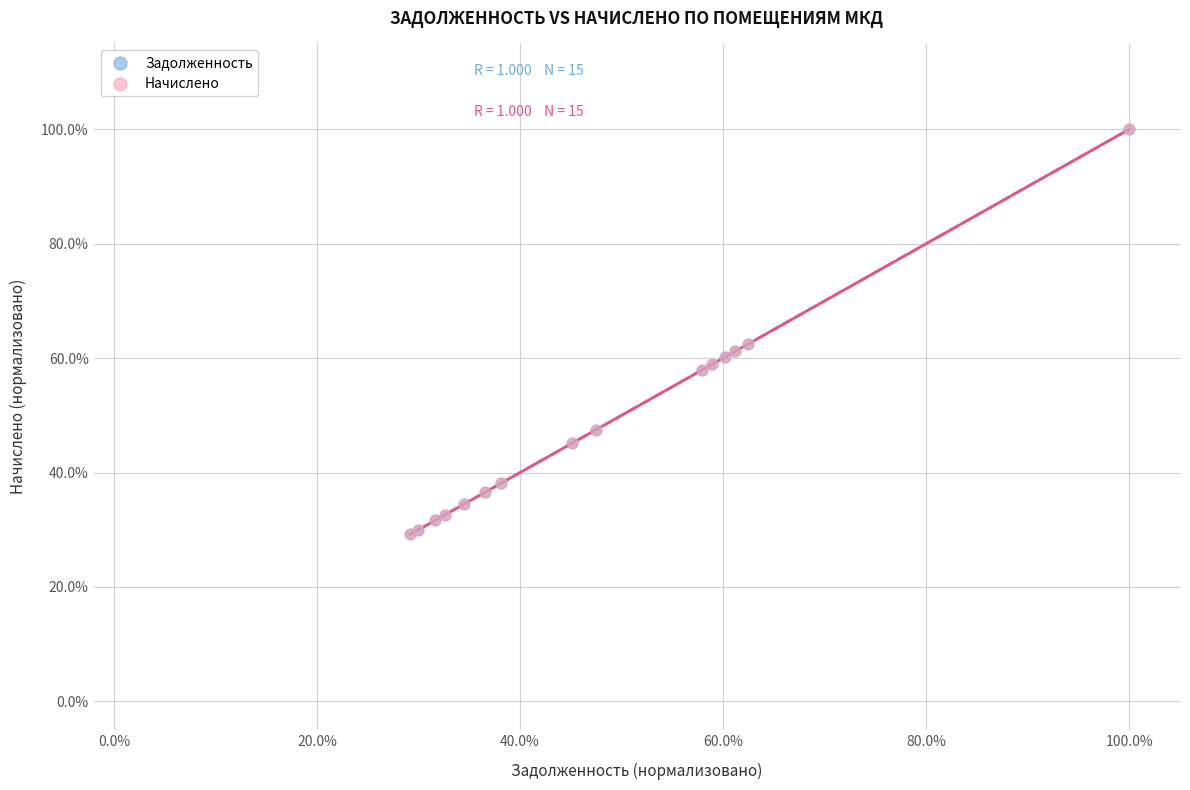

What are all the series names shown in the legend?

Задолженность, Начислено